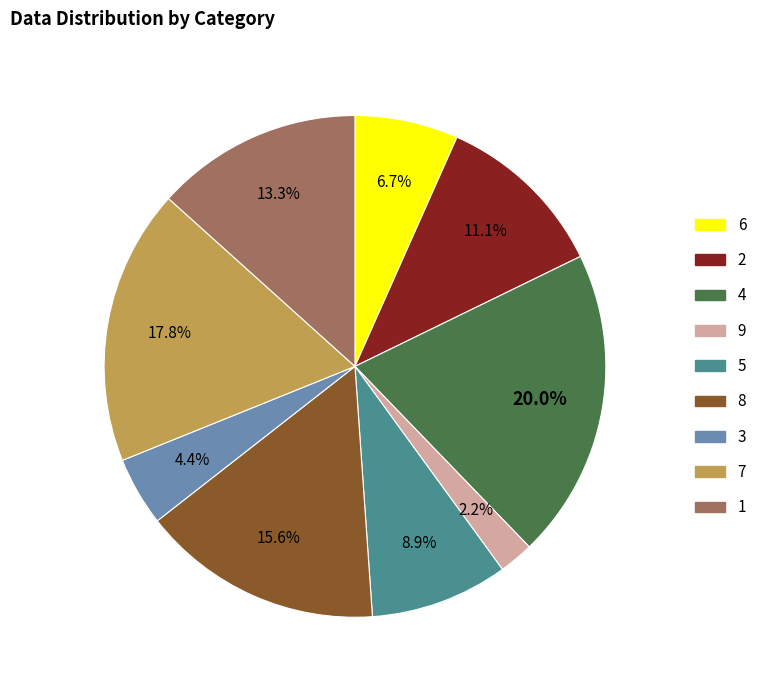

Approximately how many times larger is the value at 7 compared to 3?

4.0